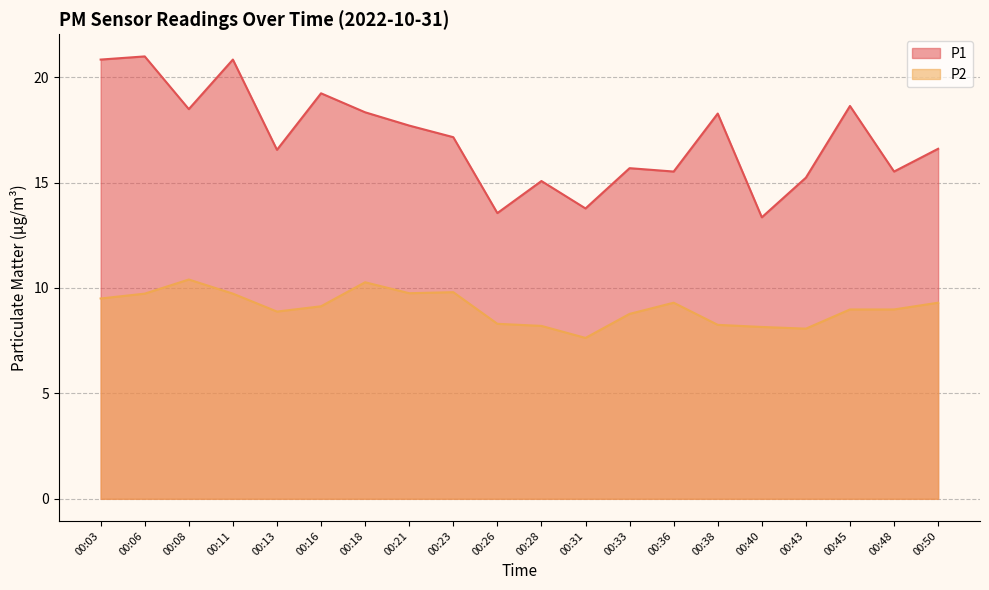

Does the chart display data point markers on the line(s)?

No